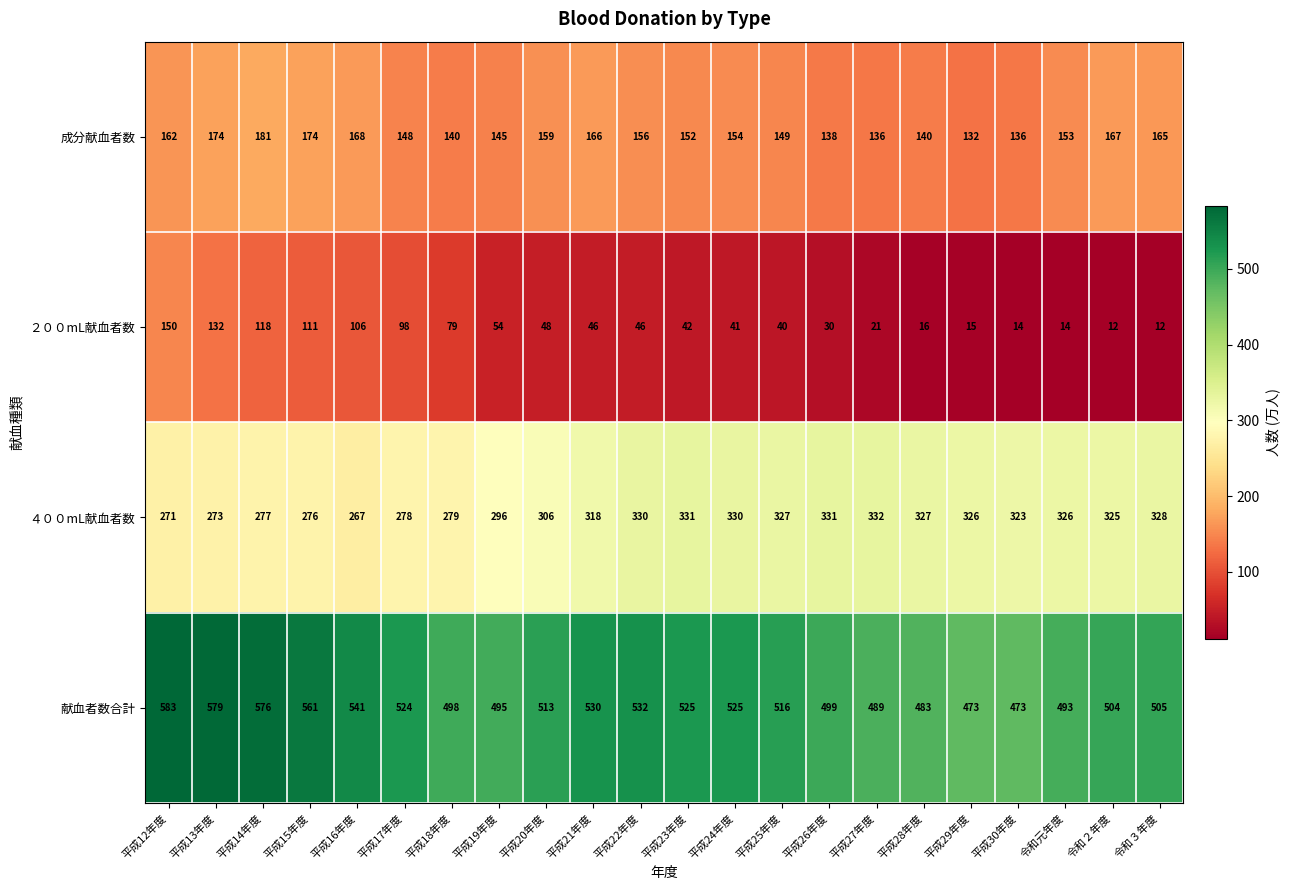

What is the maximum value shown in the chart?

583